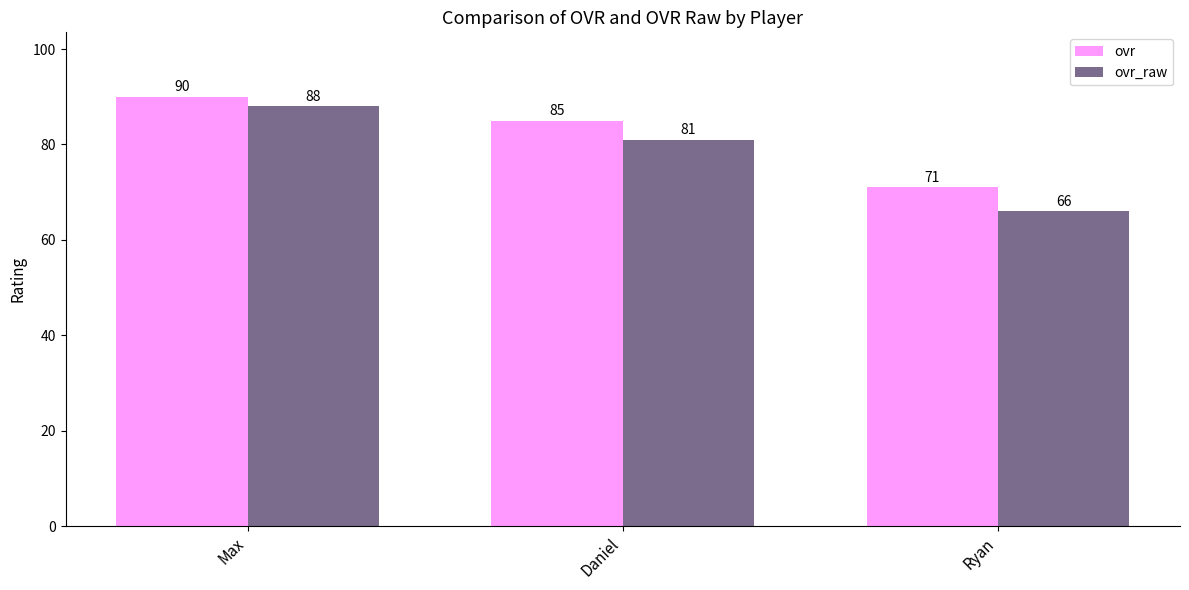

At which label does ovr_raw reach its minimum?

Ryan